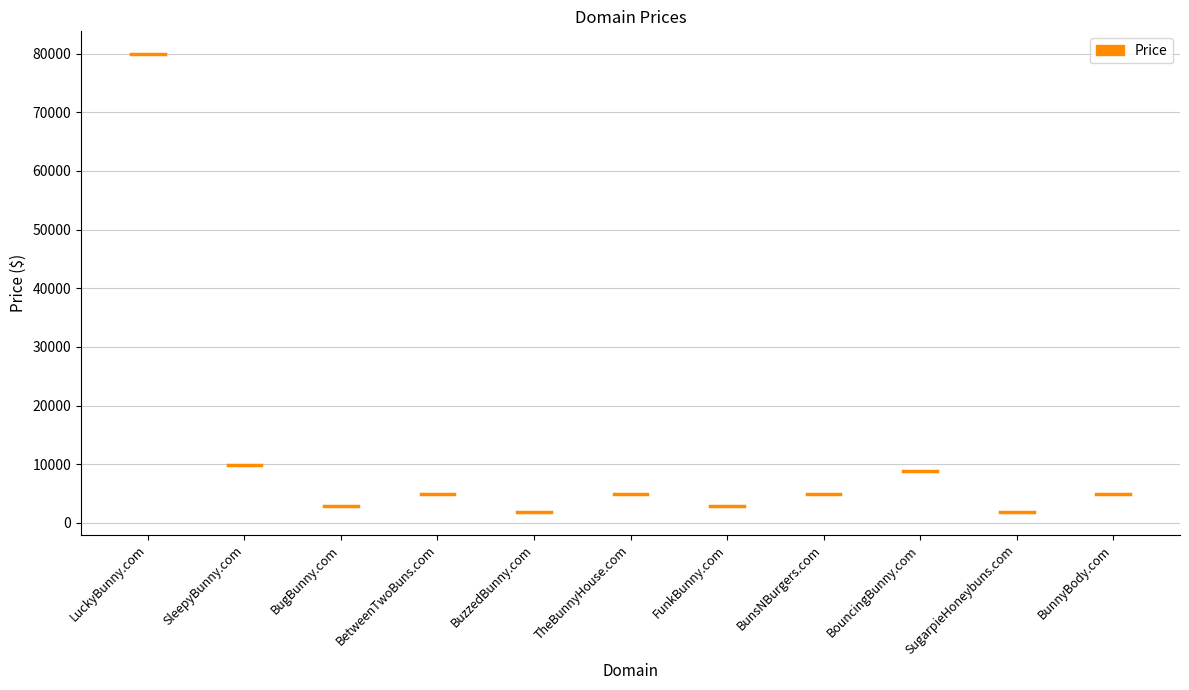

At which label is the value closest to 40888?

SleepyBunny.com